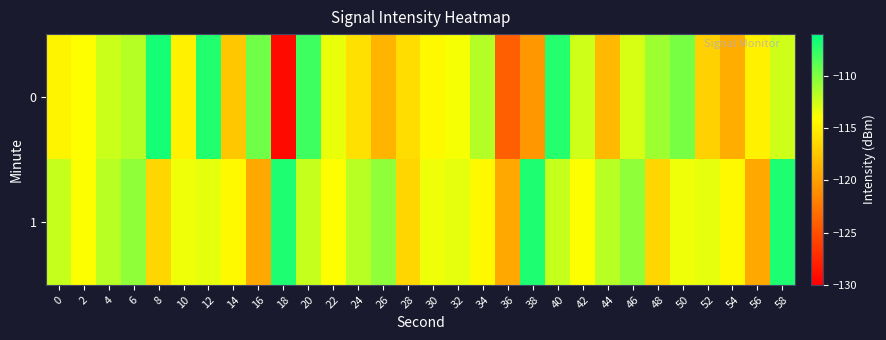

Reading left to right, what are all the values shown in this chart?

0: 0=-114.6	2=-114.0	4=-112.4	6=-111.7	8=-106.7	10=-114.8	12=-107.1	14=-117.4	16=-109.5	18=-129.3	20=-108.0	22=-113.3	24=-115.9	26=-118.6	28=-116.1	30=-114.4	32=-113.7	34=-111.7	36=-124.0	38=-120.4	40=-107.1	42=-112.5	44=-118.3	46=-112.7	48=-111.0	50=-109.8	52=-116.8	54=-119.0	56=-114.9	58=-112.5
1: 0=-112.2	2=-114.0	4=-111.8	6=-110.5	8=-116.5	10=-113.5	12=-113.2	14=-114.4	16=-119.4	18=-107.0	20=-112.2	22=-114.0	24=-111.8	26=-110.5	28=-116.5	30=-113.5	32=-113.2	34=-114.4	36=-119.4	38=-107.0	40=-112.2	42=-114.0	44=-111.8	46=-110.5	48=-116.5	50=-113.5	52=-113.2	54=-114.4	56=-119.4	58=-107.0